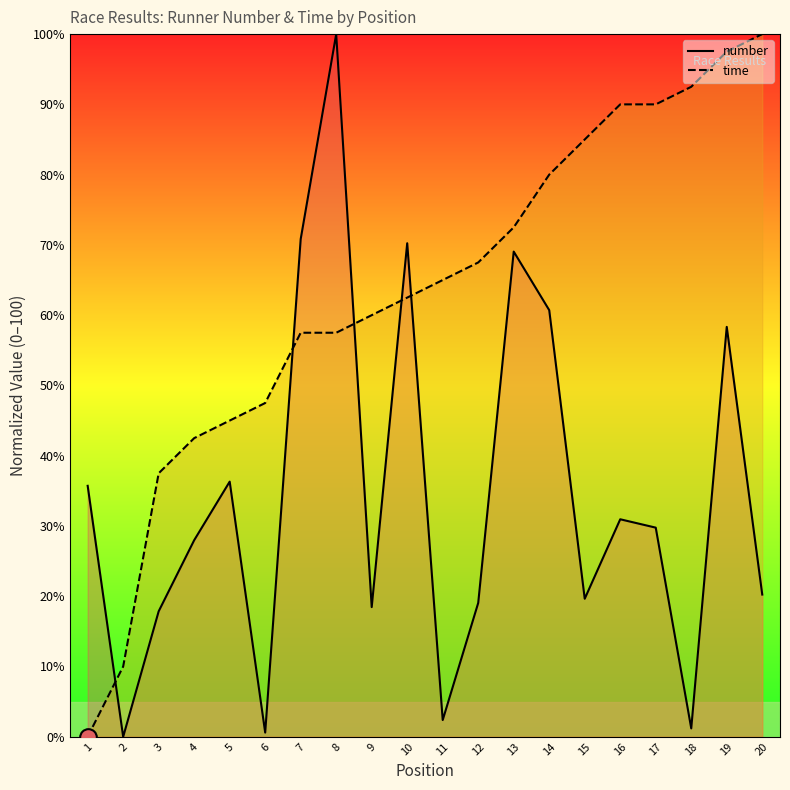

What is the average value of the number series?

34.5